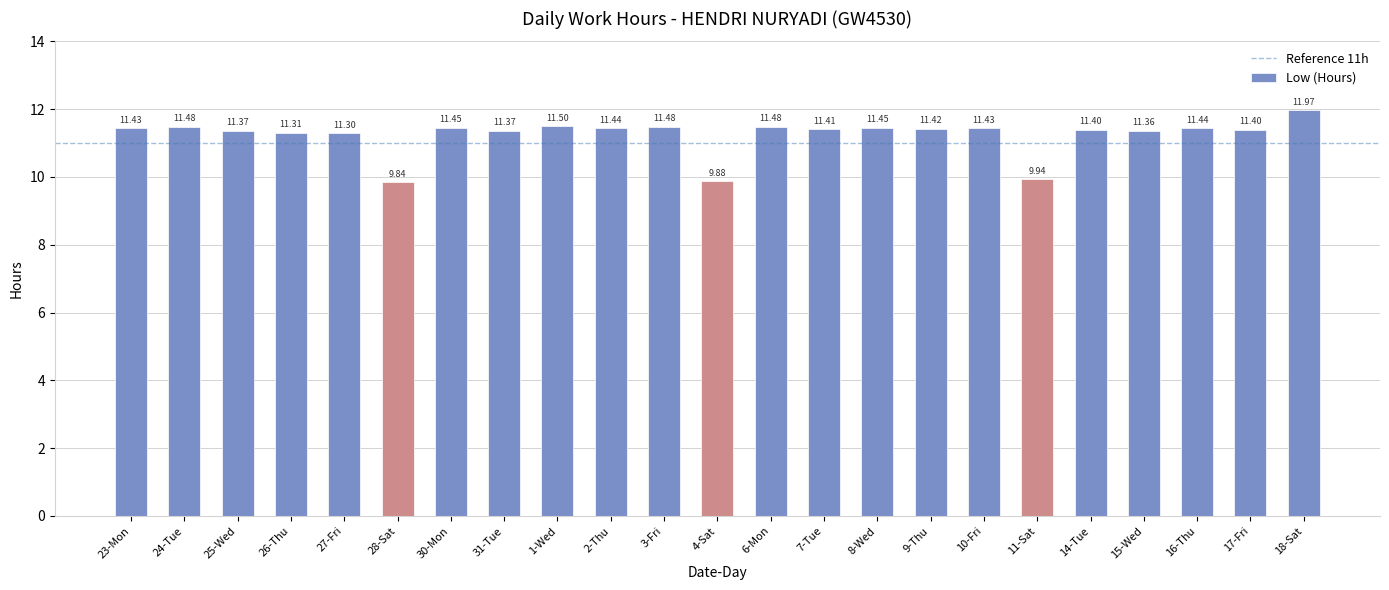

Which label corresponds to the largest value in the chart?

18-Sat